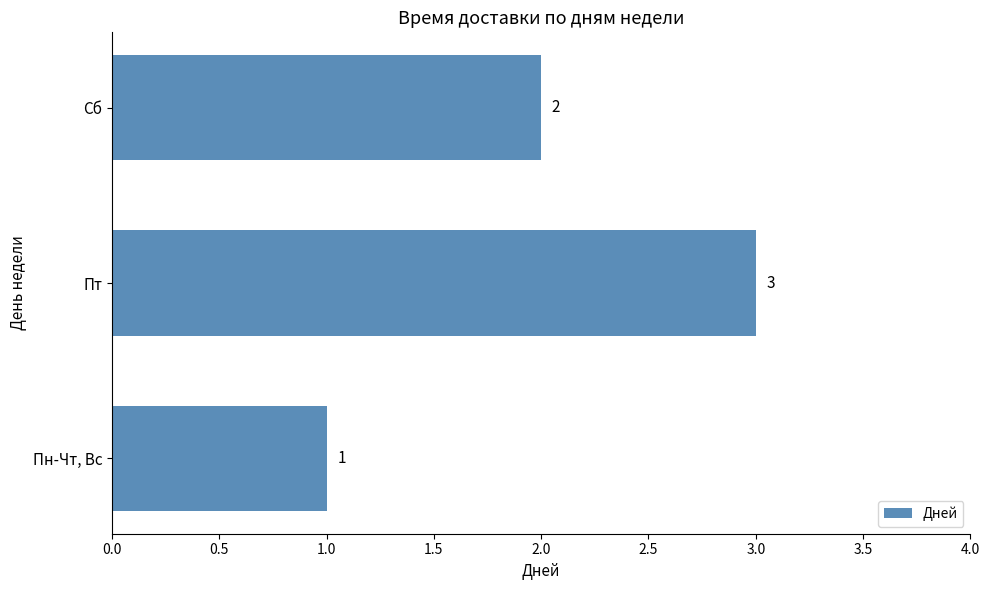

What is the change in value from Пн-Чт, Вс to Пт?

+2